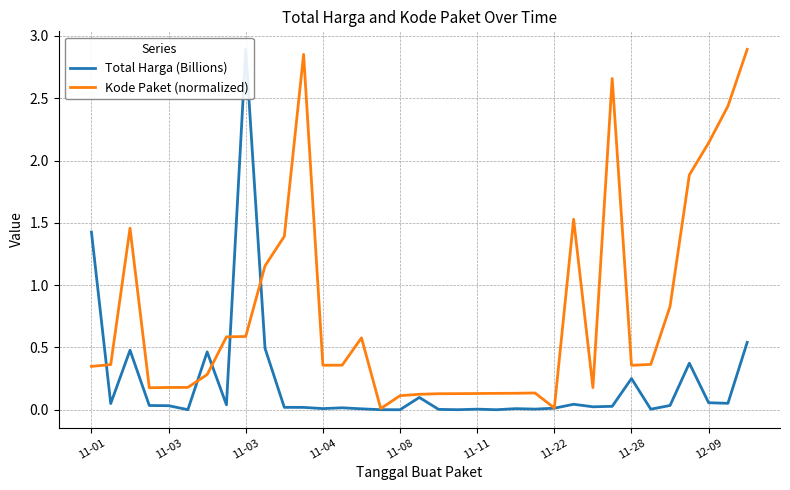

Is the value of Kode Paket (normalized) at 24 greater than the value of Total Harga (Billions) at 11-03?

No